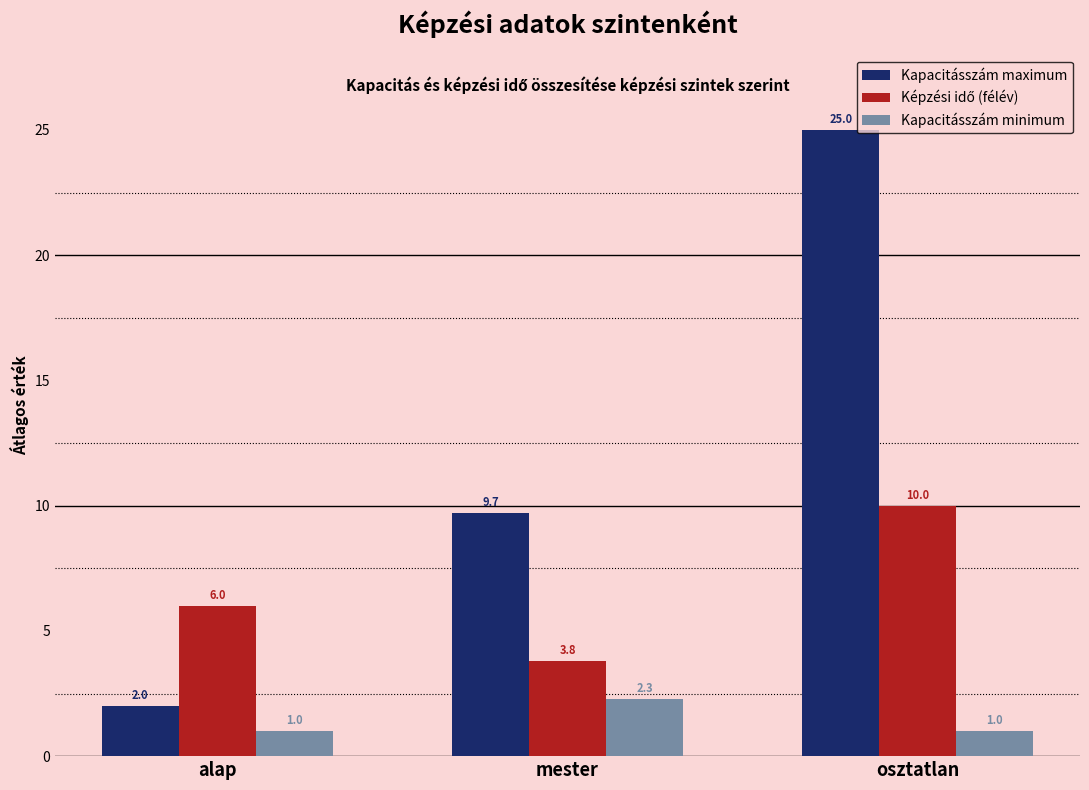

What is the smallest value displayed?

1.0